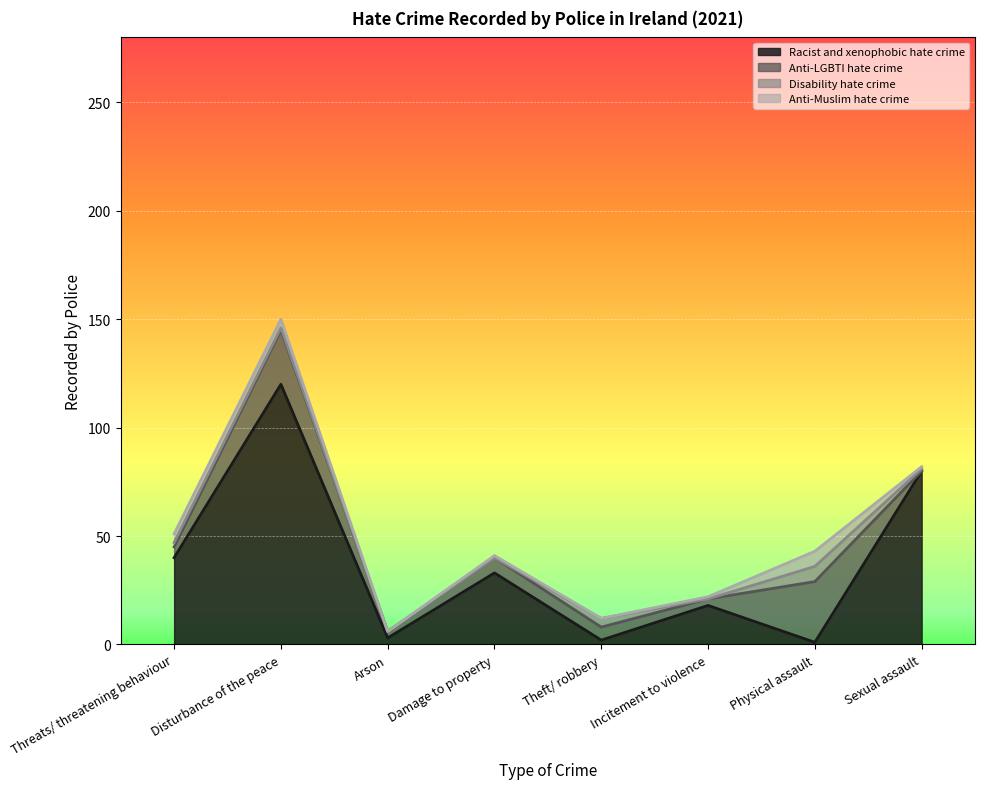

What position from the right is Incitement to violence?

3